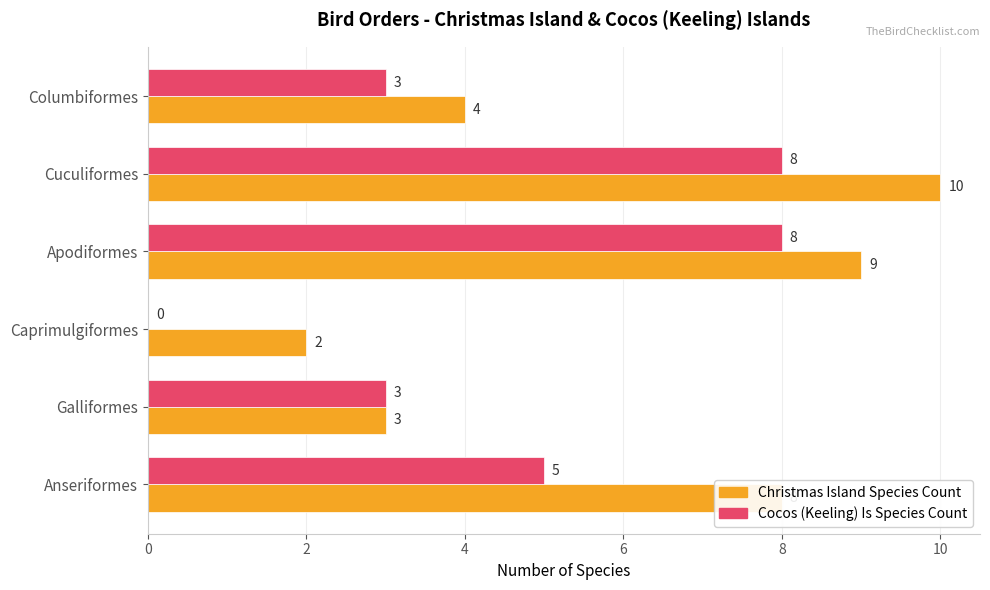

The Christmas Island Species Count series shows 4 at Columbiformes. True or false?

True